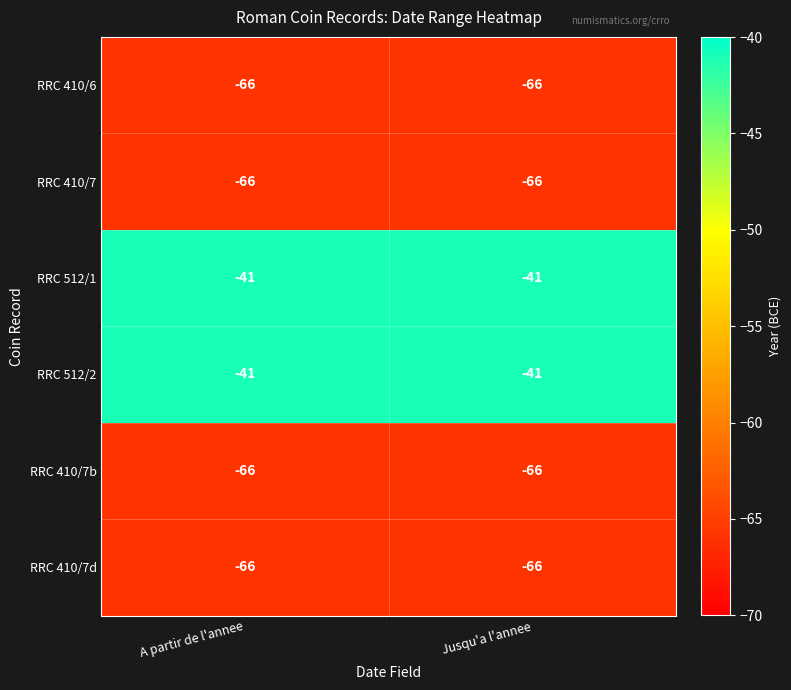

What is the sum of all RRC 410/7 values?

-132